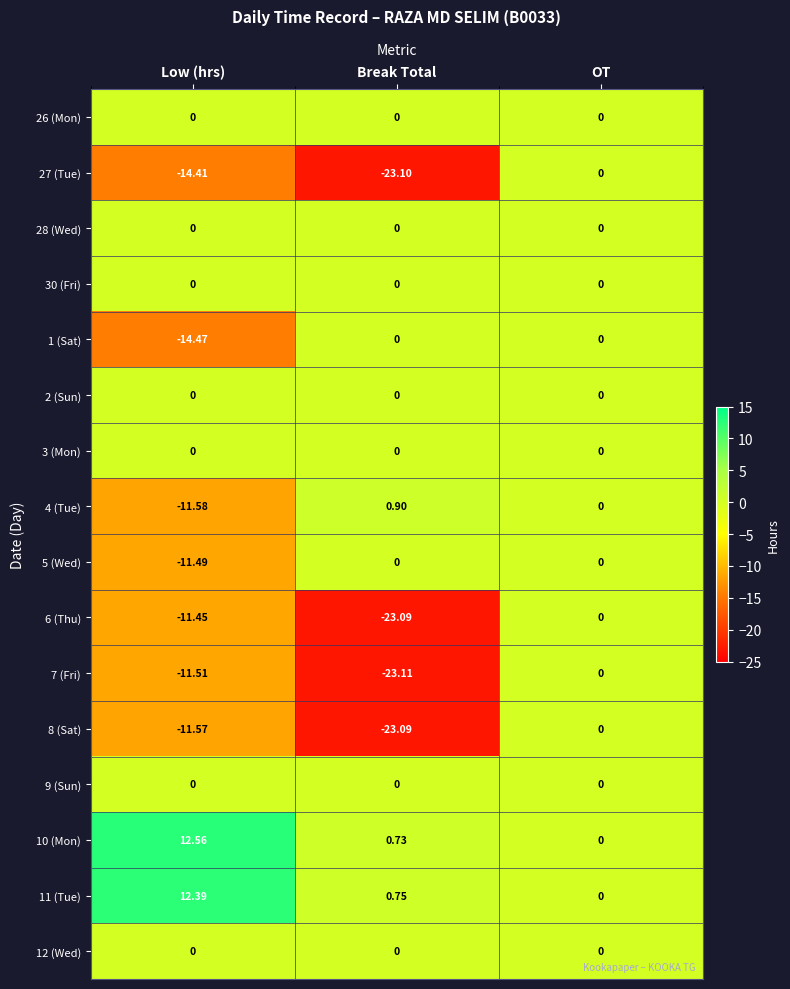

At which category is the sum across all series the highest?

OT